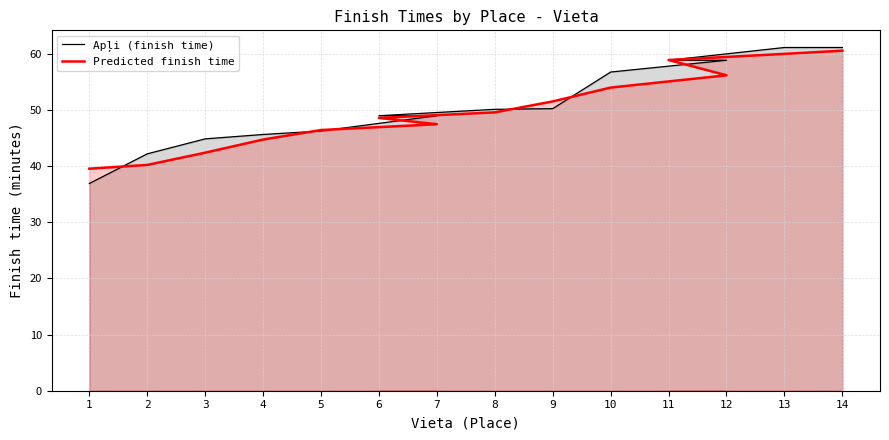

What is the value of the Apļi (finish time) point at the 6th from the left?

49.0